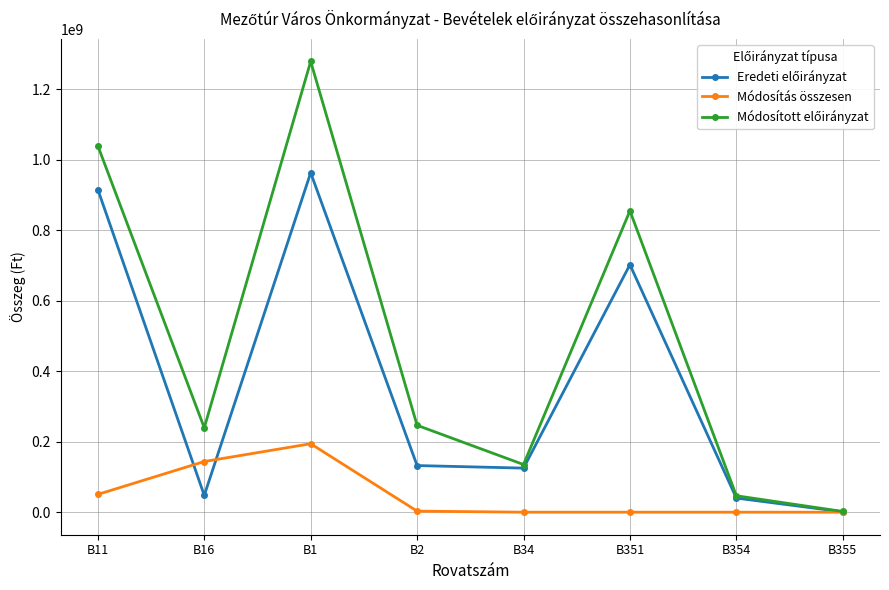

At which category does the chart reach its peak across all series?

B1